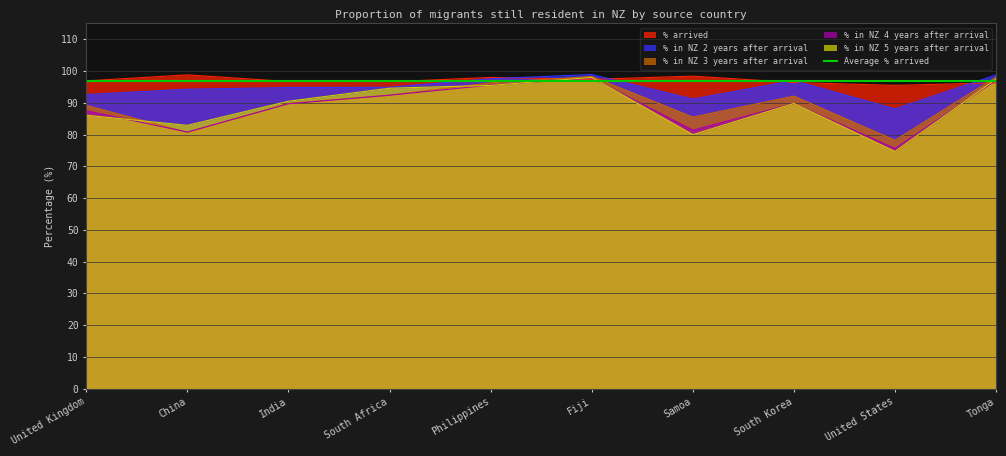

Which category has the lowest value across all series?

United States